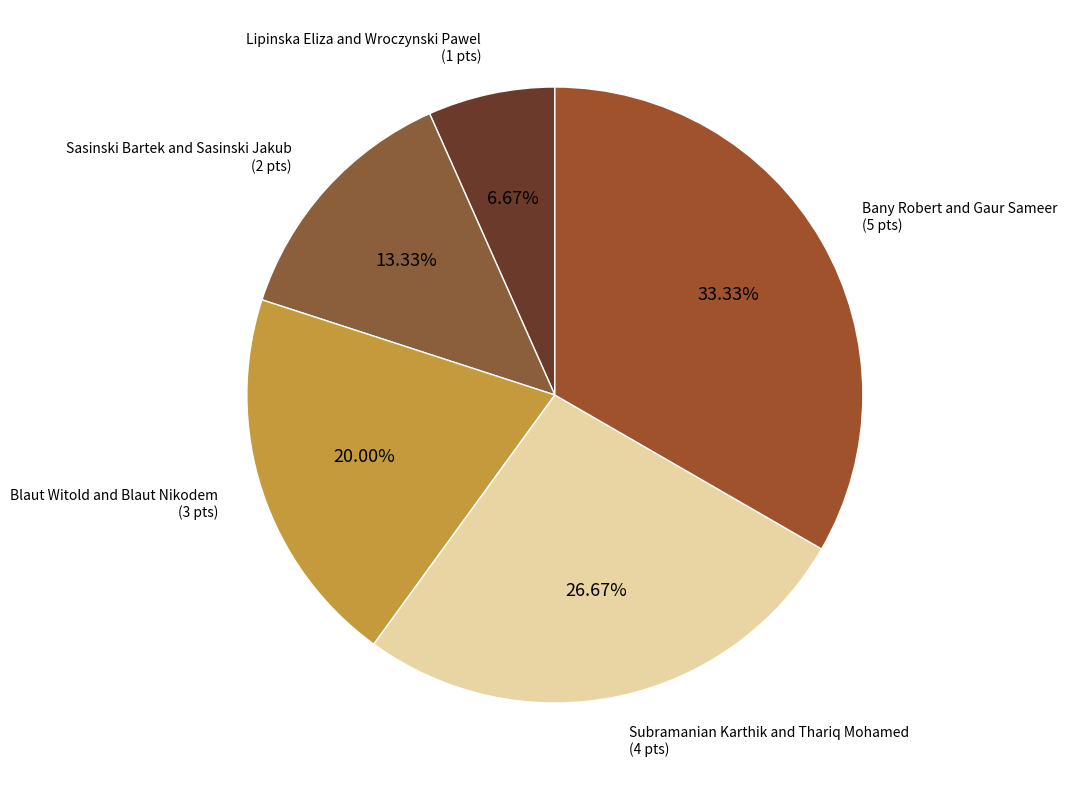

Count the number of slices in the pie.

5